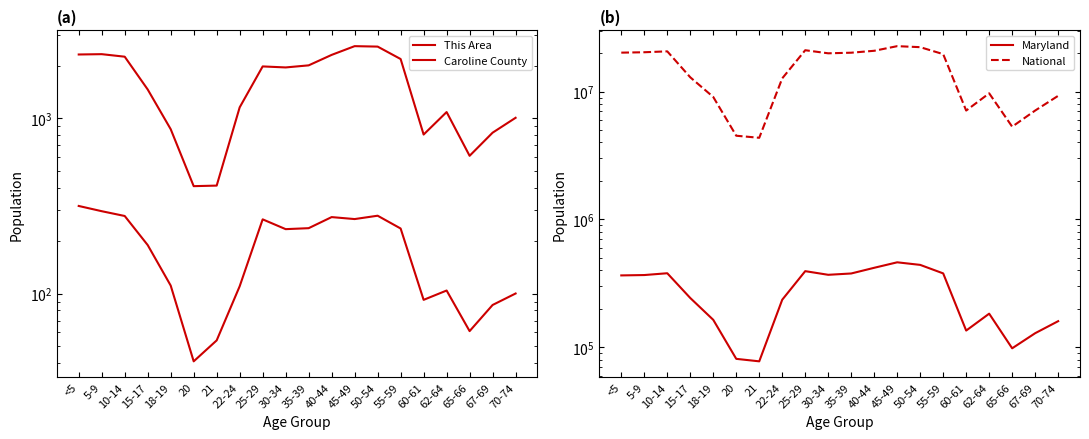

Where is This Area nearest to the value 178?

15-17